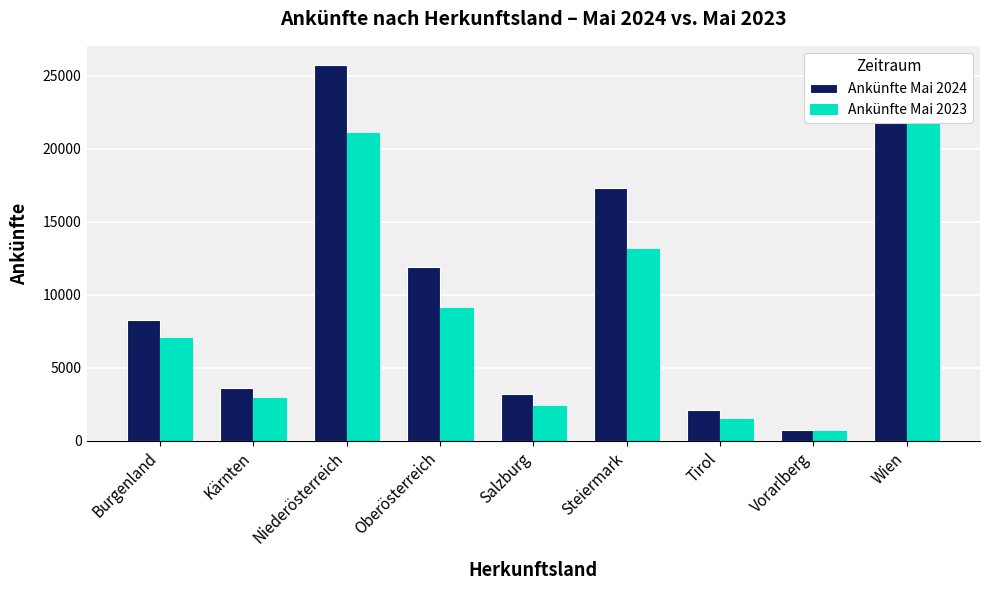

The Ankünfte Mai 2023 series shows 22279 at Wien. True or false?

True